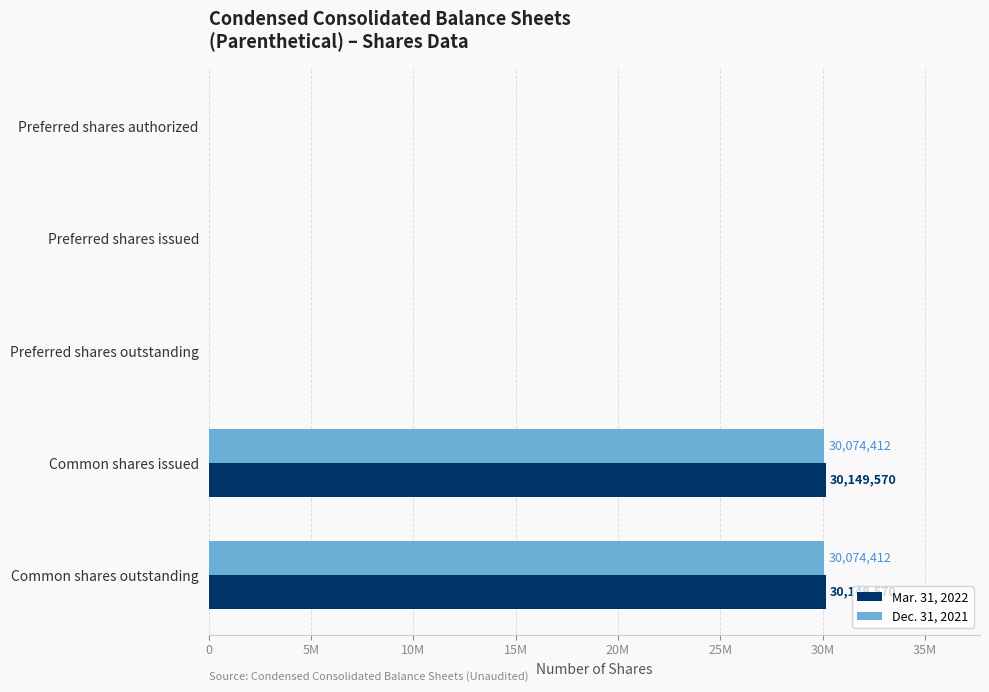

What are all the series names shown in the legend?

Mar. 31, 2022, Dec. 31, 2021